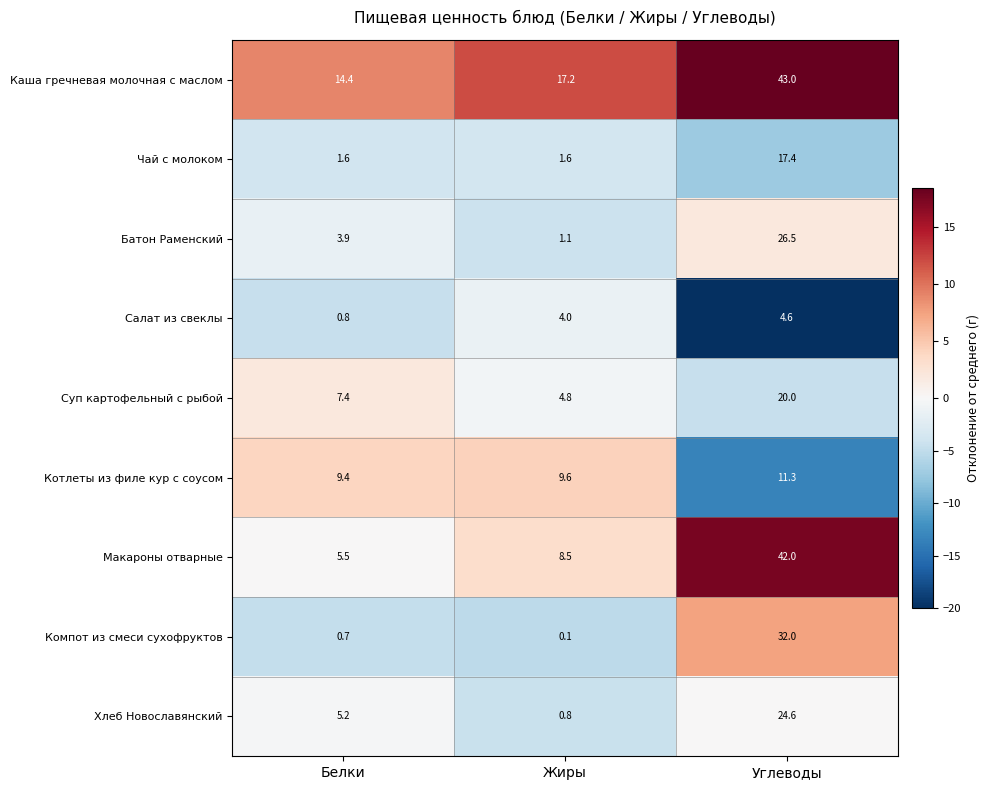

At how many categories does at least one series exceed 5?

3